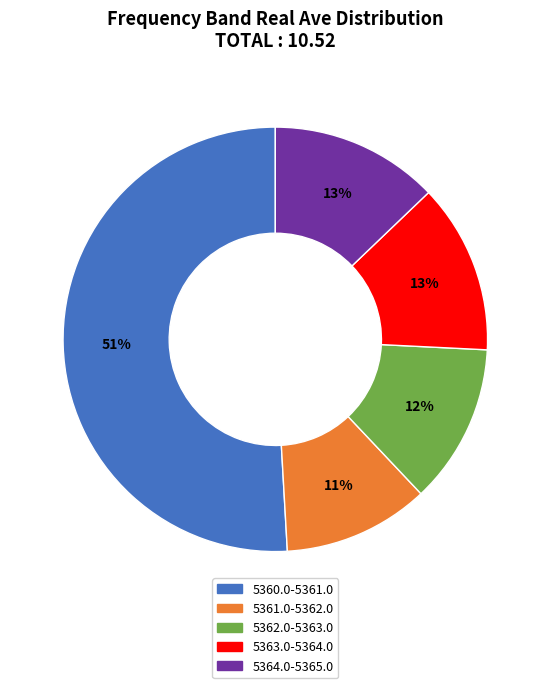

To the nearest percent, what is the difference between the largest and smallest slice percentages?

40%